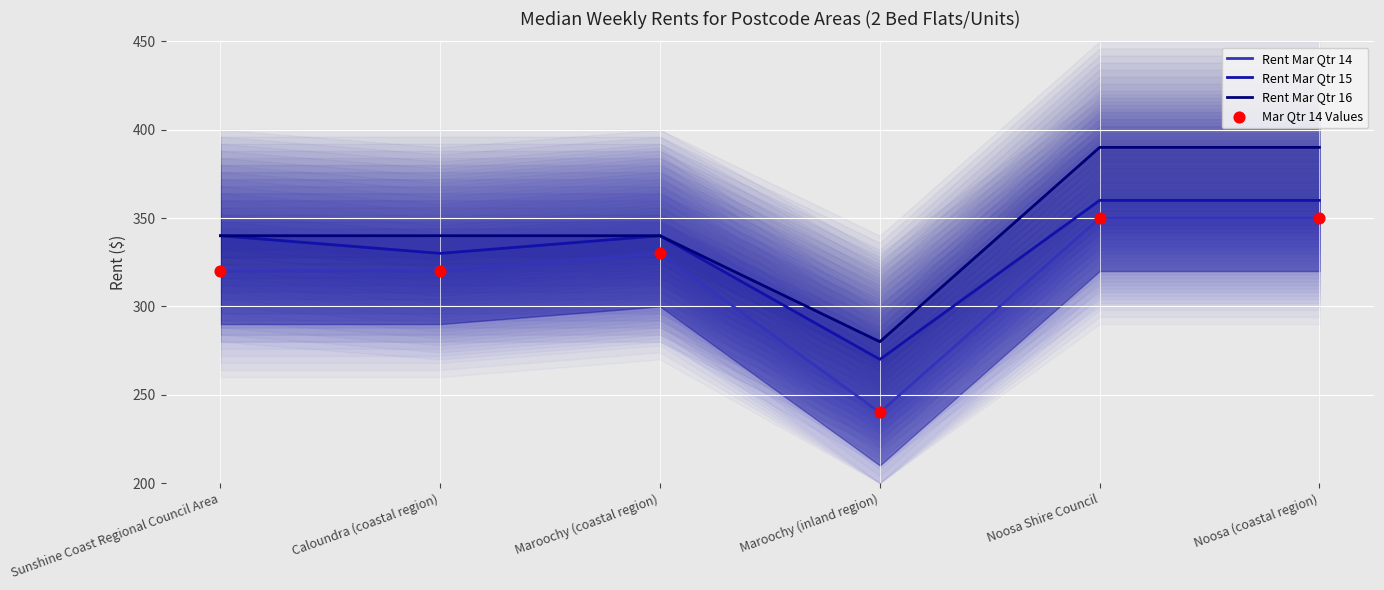

Which series has the largest Y range (max minus min)?

Rent Mar Qtr 14